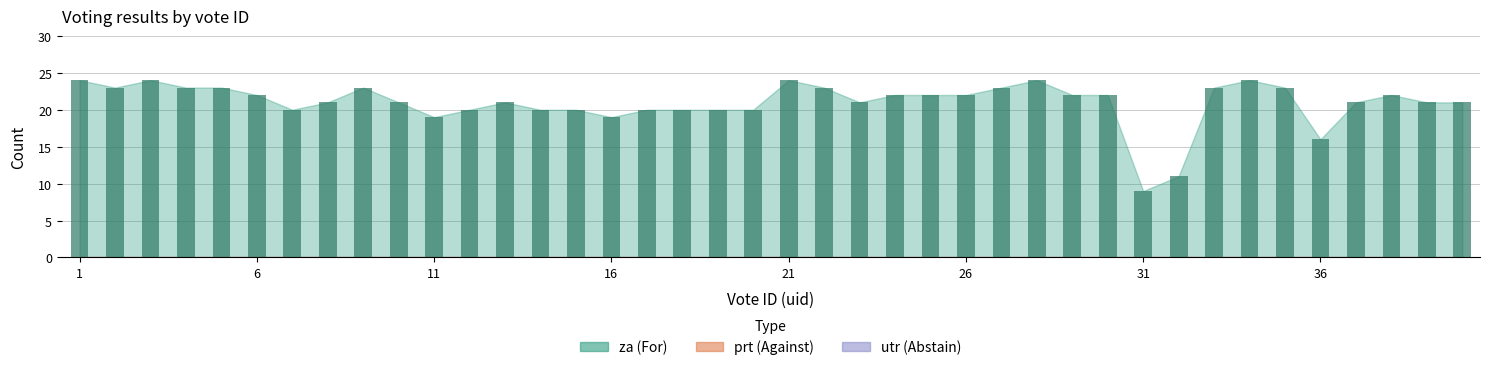

What is the value of the 33rd bar from the left?

23